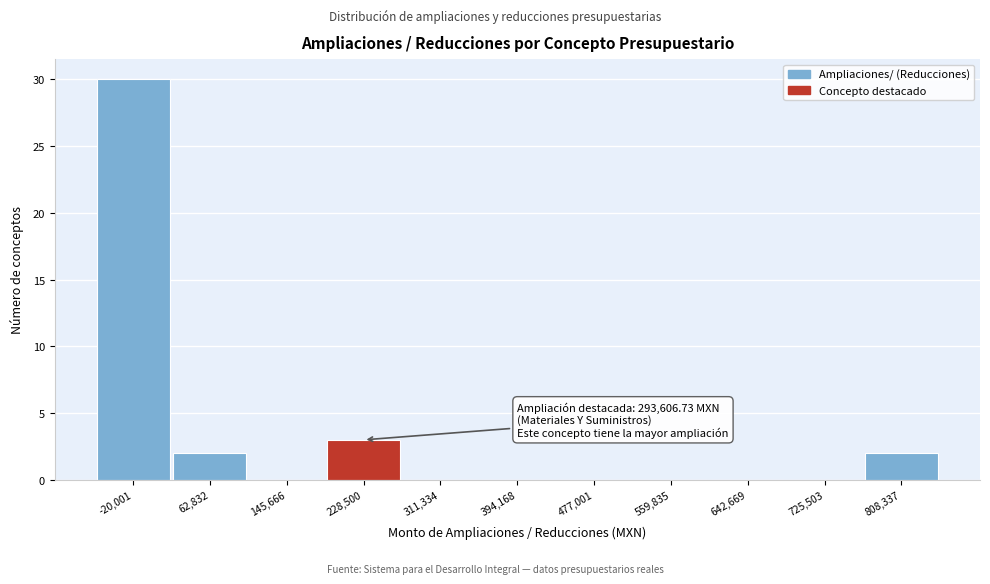

Reading right to left, transcribe all the data shown in this chart.

808,337=2	725,503=0	642,669=0	559,835=0	477,001=0	394,168=0	311,334=0	228,500=3	145,666=0	62,832=2	-20,001=30